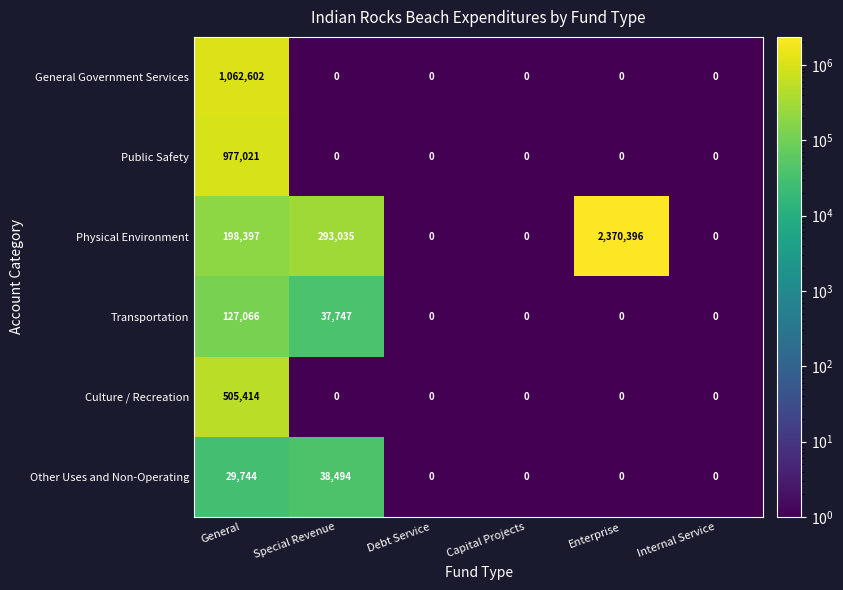

The Culture / Recreation series shows 0 at Internal Service. True or false?

True